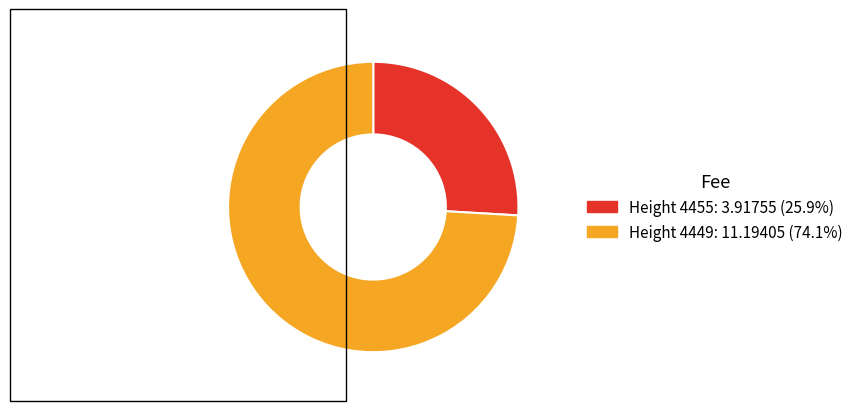

Does any single category account for the majority?

Yes